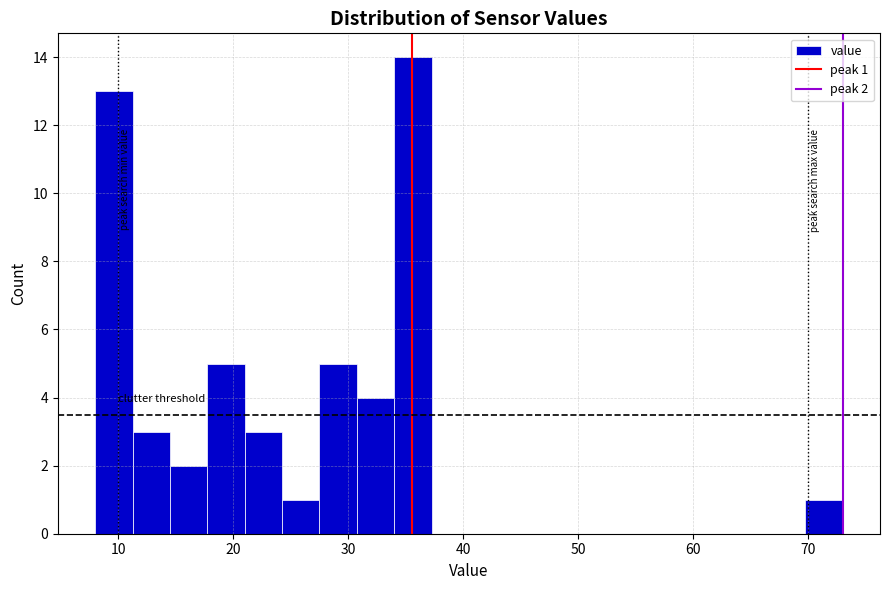

Around what value on the x-axis is the tallest bar? Give the approximate position of its centre, as read against the axis.

36